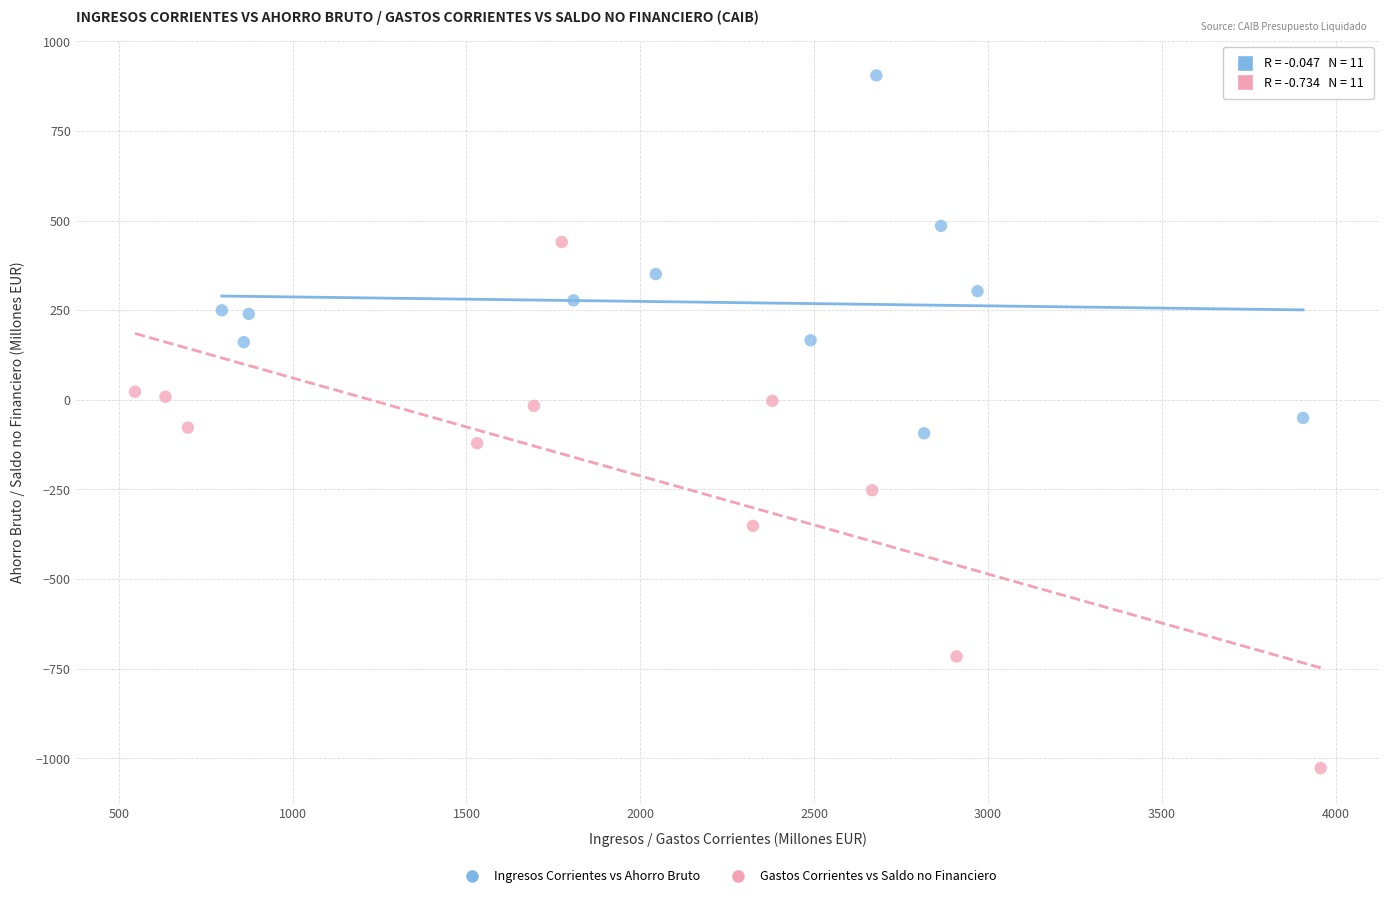

Which series contains the highest Y value?

Ingresos Corrientes vs Ahorro Bruto